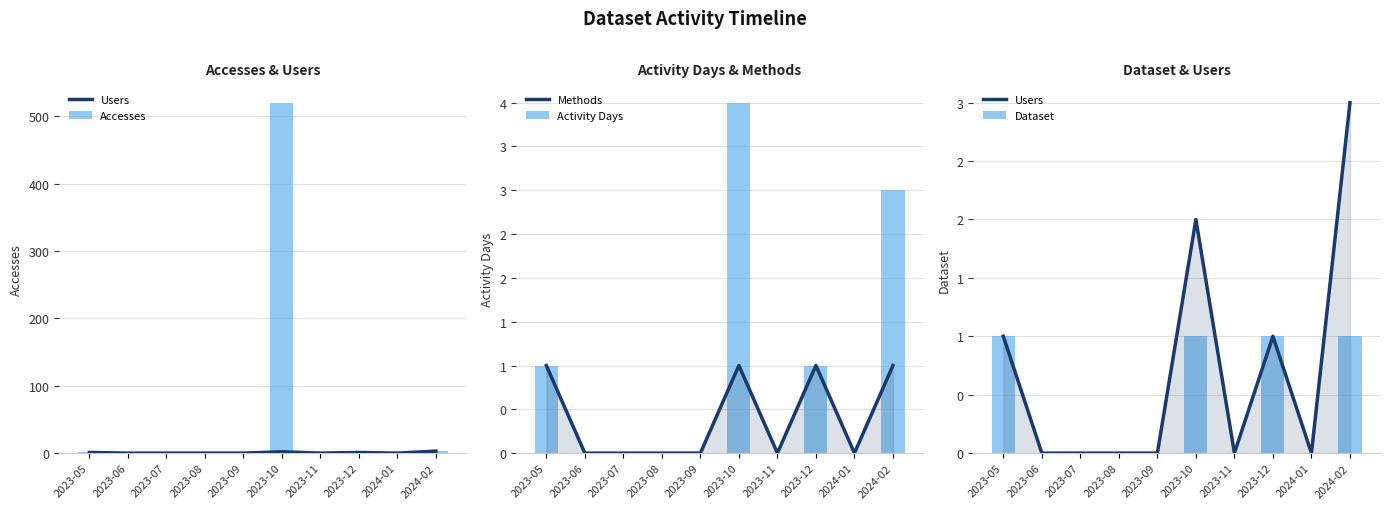

What is the difference between the Activity Days values at 2023-12 and 2023-06?

1